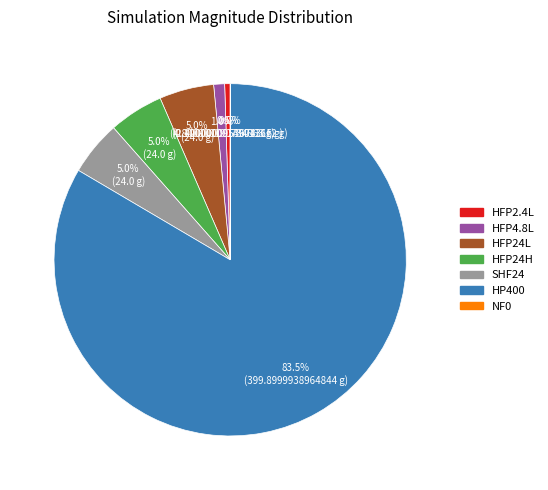

To the nearest percent, what percentage of the pie is SHF24?

5%